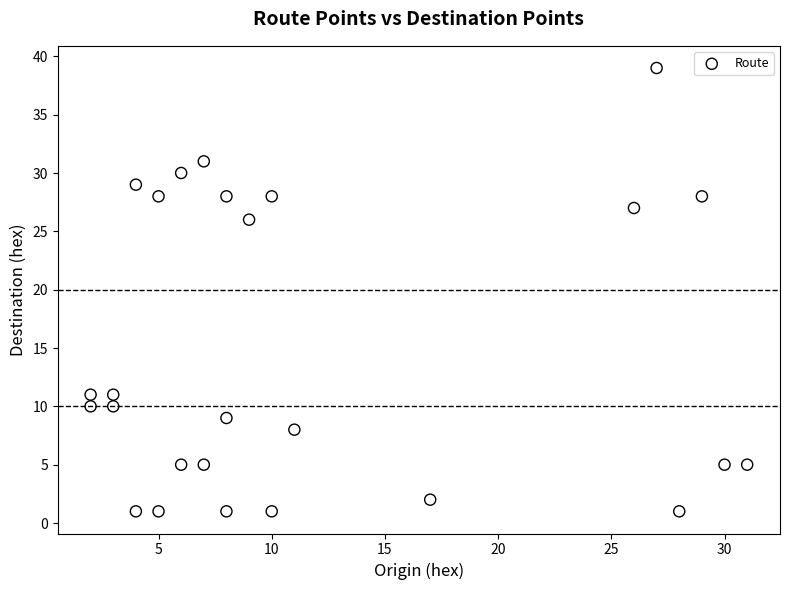

What is the range of X values (max minus min)?

29